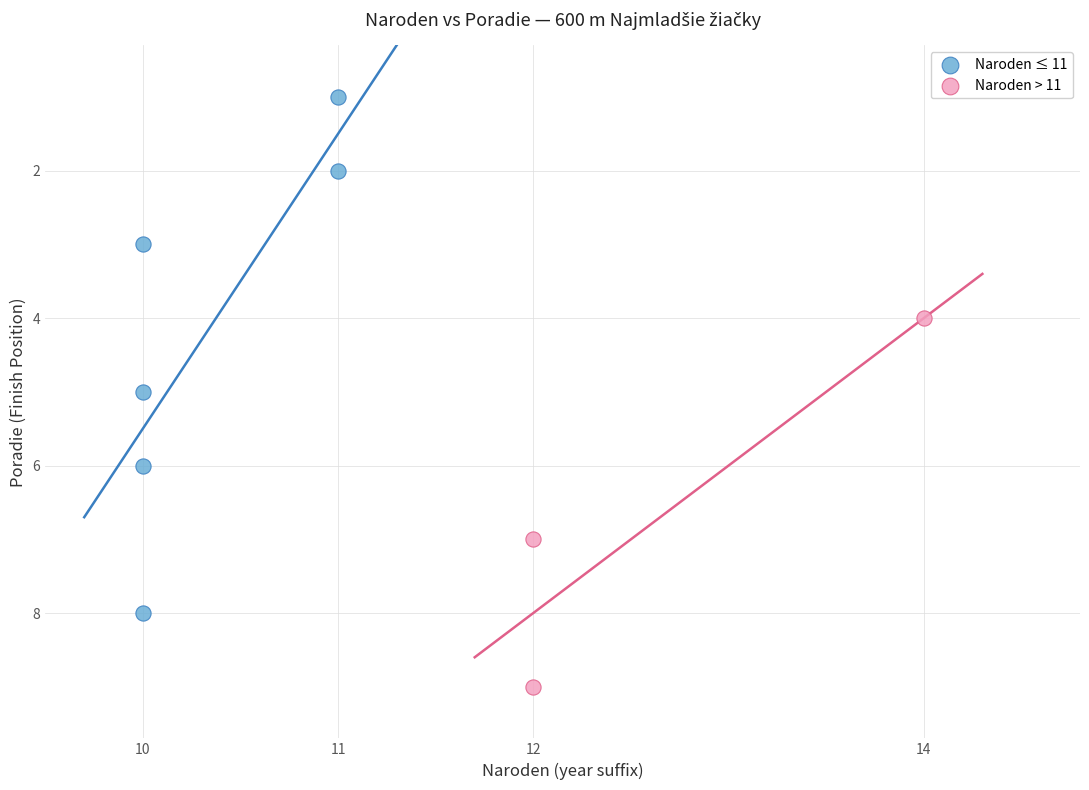

Which series contains the lowest Y value?

Naroden ≤ 11